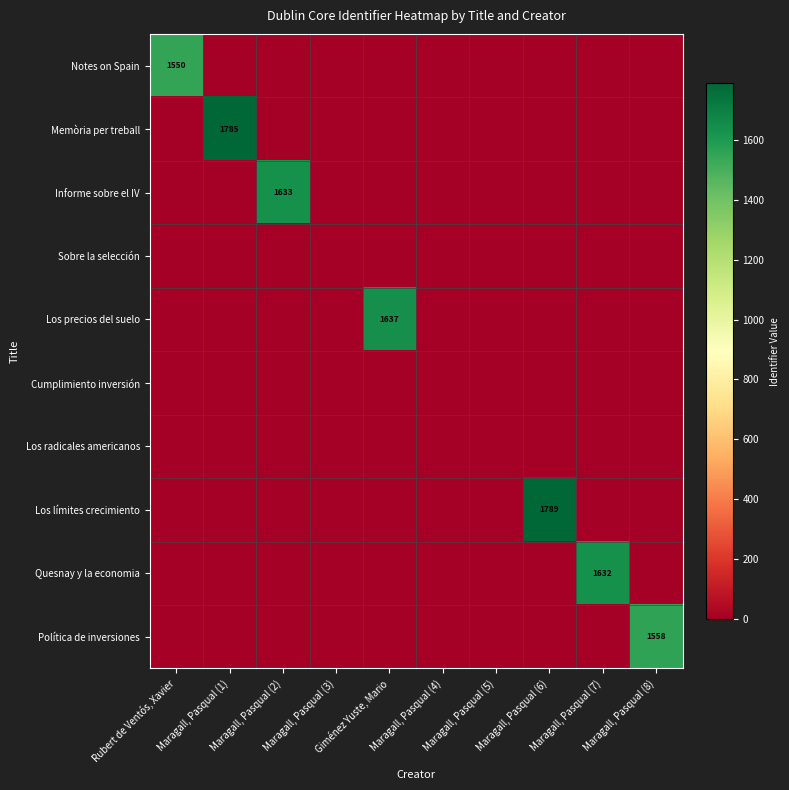

The Quesnay y la economia series shows 1632 at Maragall, Pasqual (7). True or false?

True